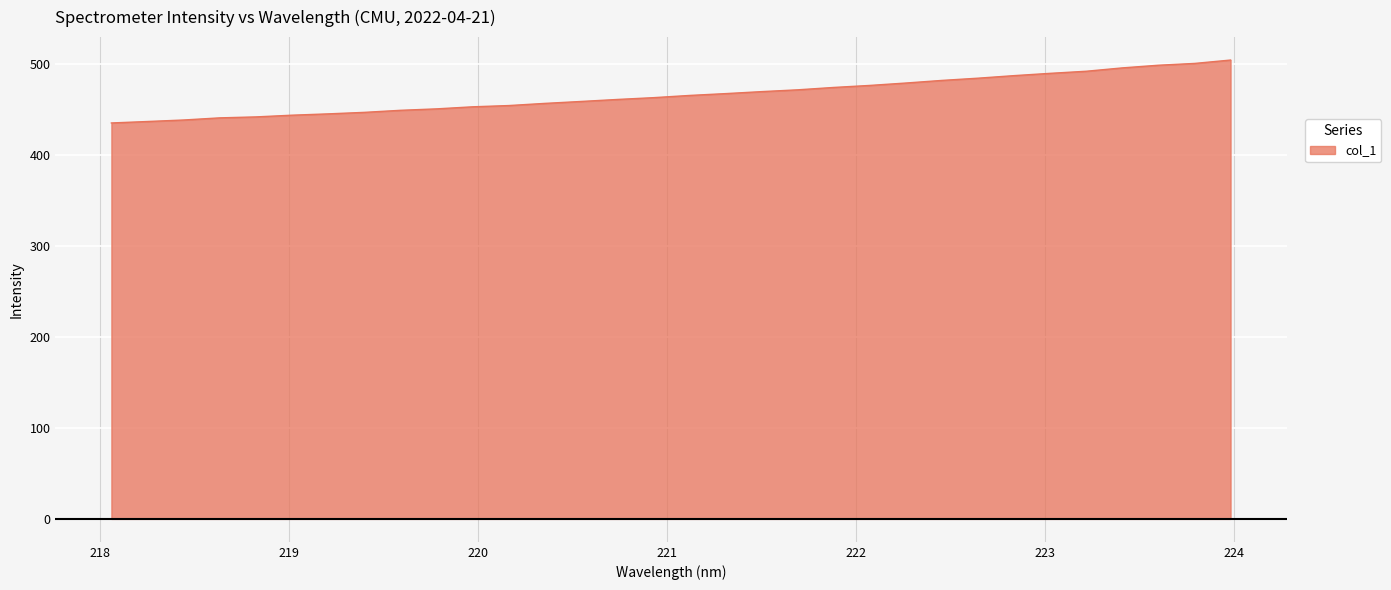

What is the minimum value shown in the chart?

435.4